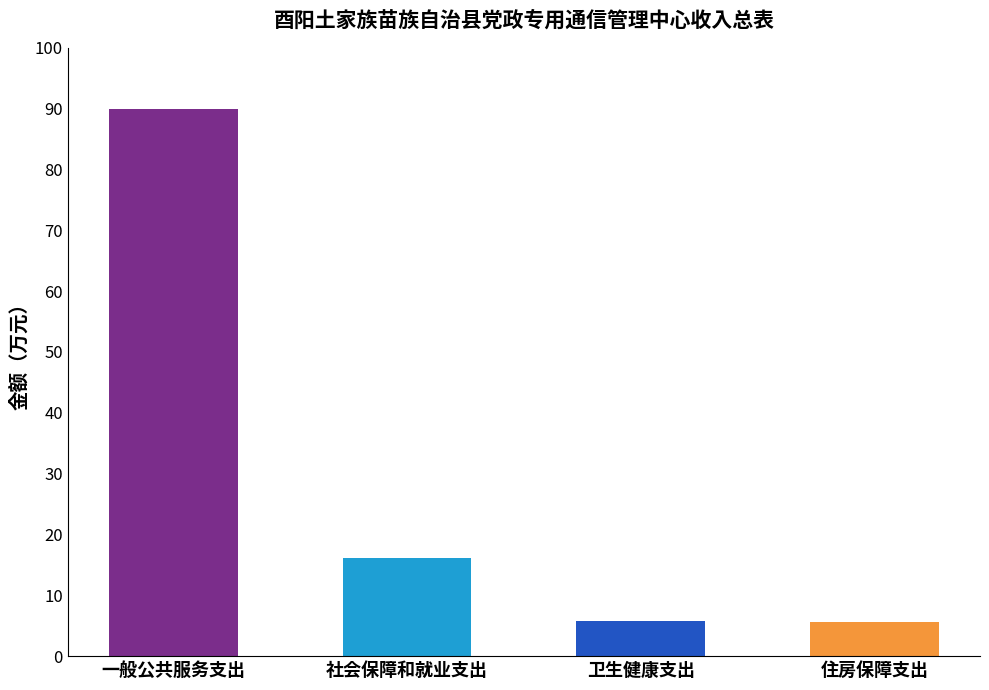

What is the change in value from 卫生健康支出 to 住房保障支出?

-0.1